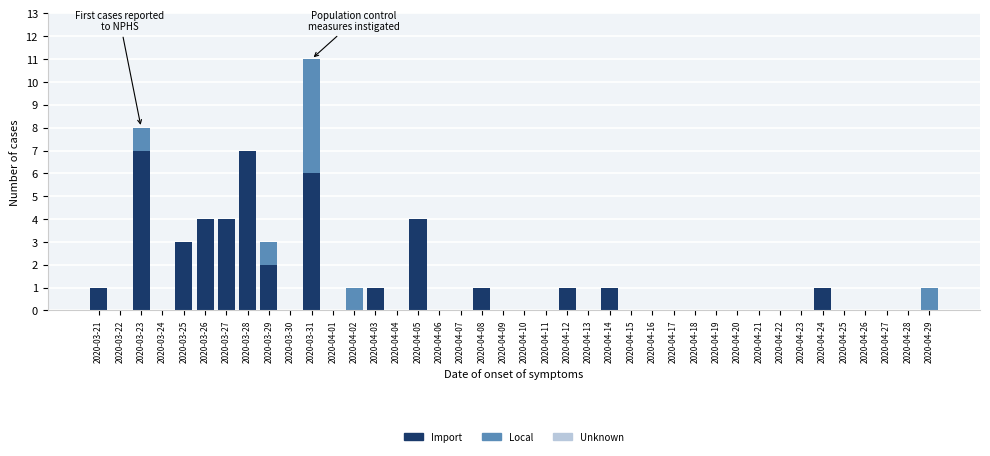

What is the highest value of the Import series?

7